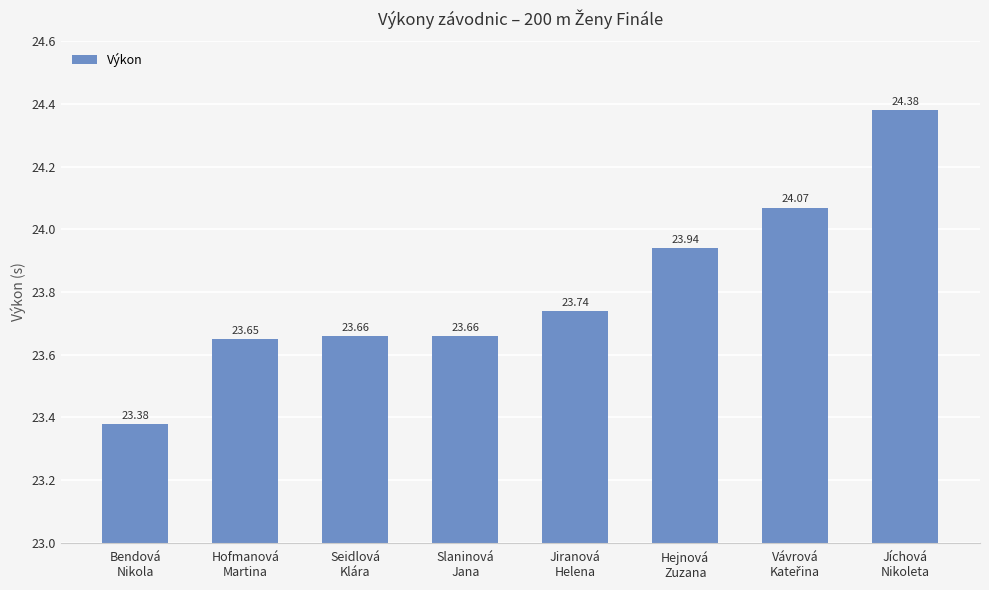

Are the bars grouped side by side (vs. stacked)?

No